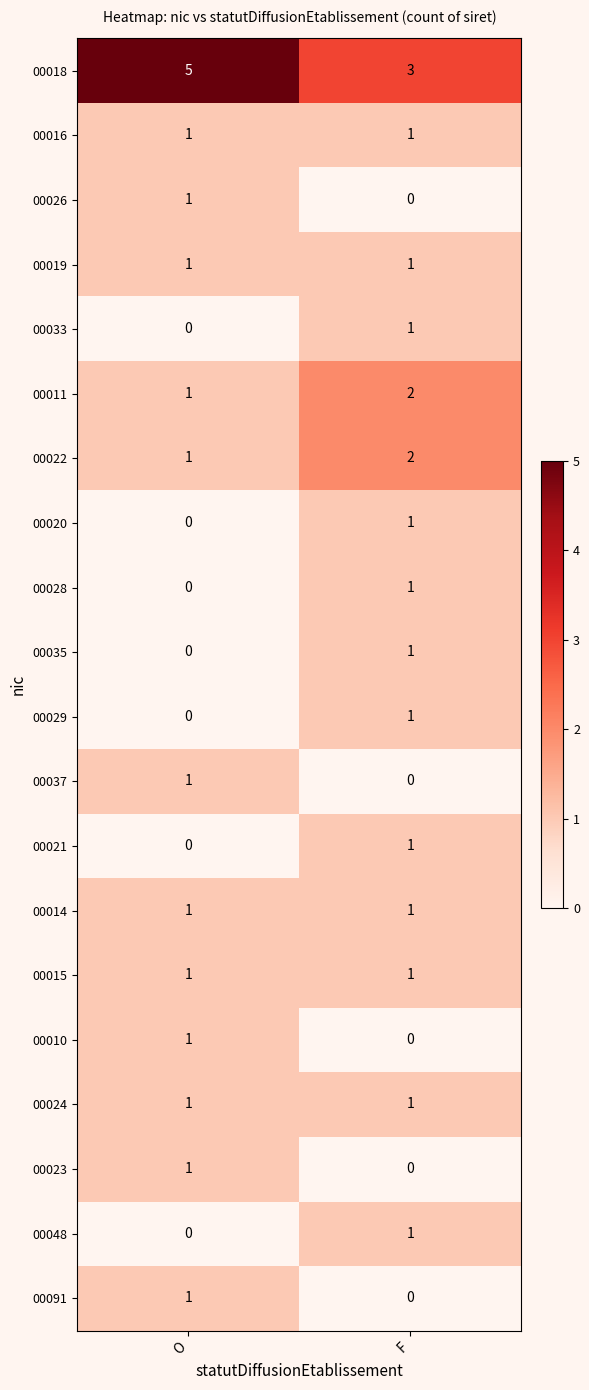

At which category is the sum across all series the highest?

F